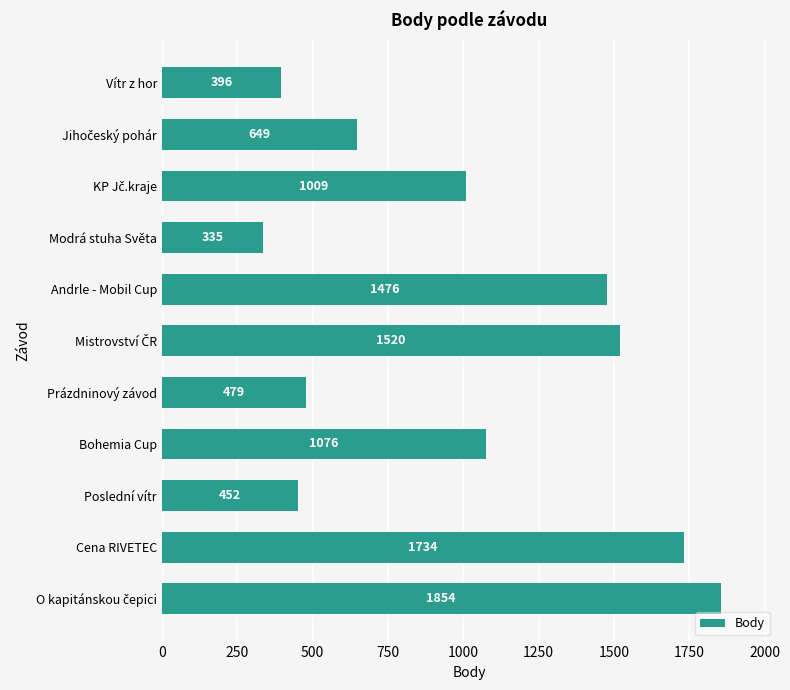

Is it true that the value at Vítr z hor is 396?

True